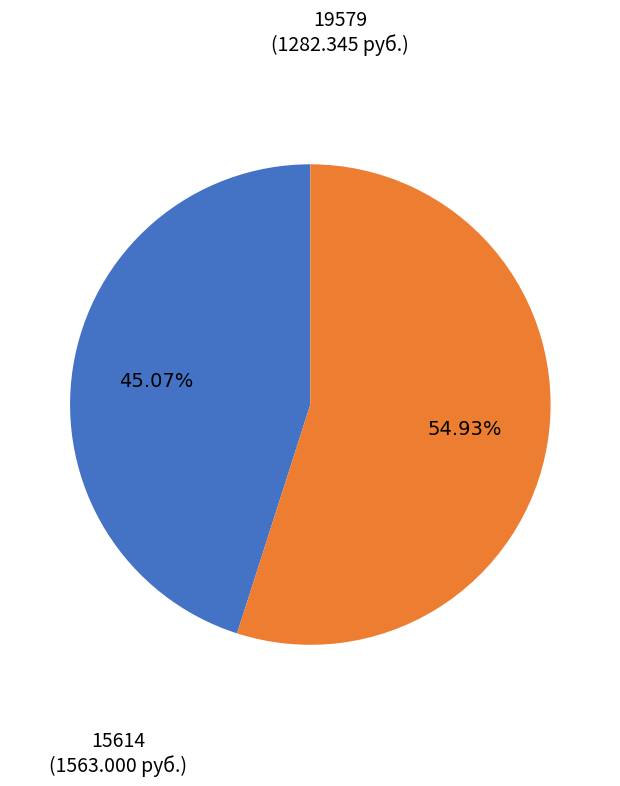

Is there a majority slice in this chart?

Yes